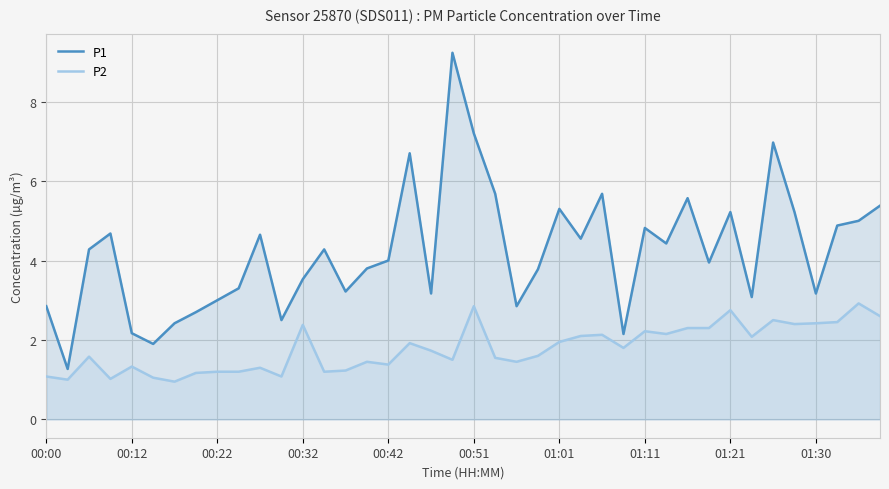

How many values in the P1 series exceed 4?

20